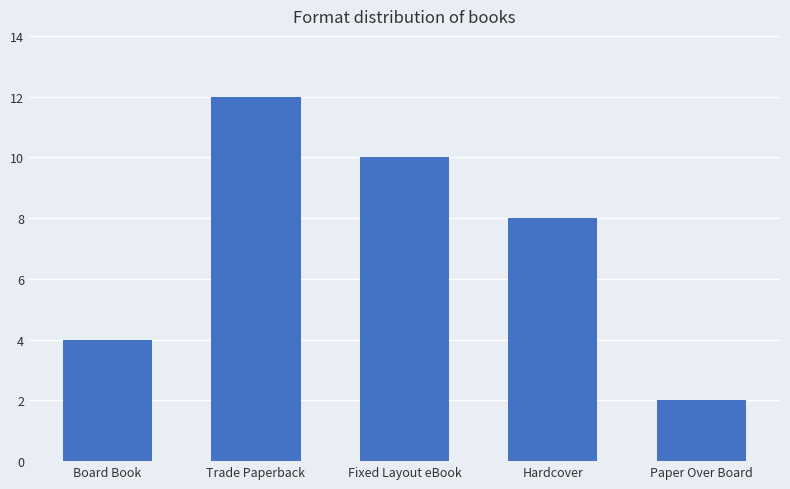

Reading left to right, what are all the values shown in this chart?

Board Book=4	Trade Paperback=12	Fixed Layout eBook=10	Hardcover=8	Paper Over Board=2